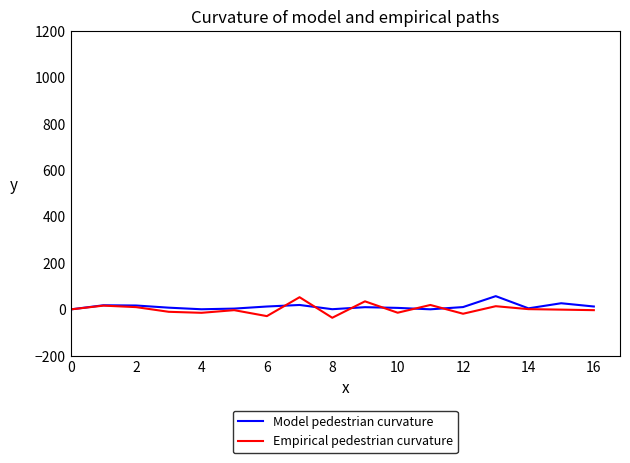

Which series has the widest spread of values?

Empirical pedestrian curvature